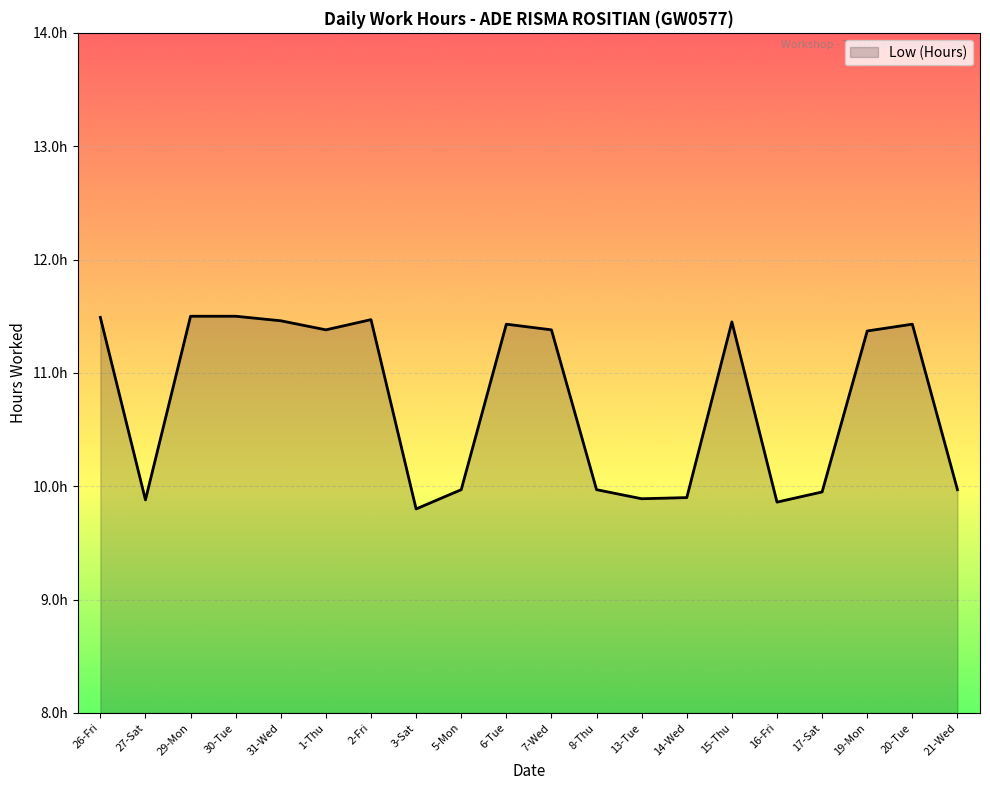

The value at 27-Sat is 13.7. True or false?

False